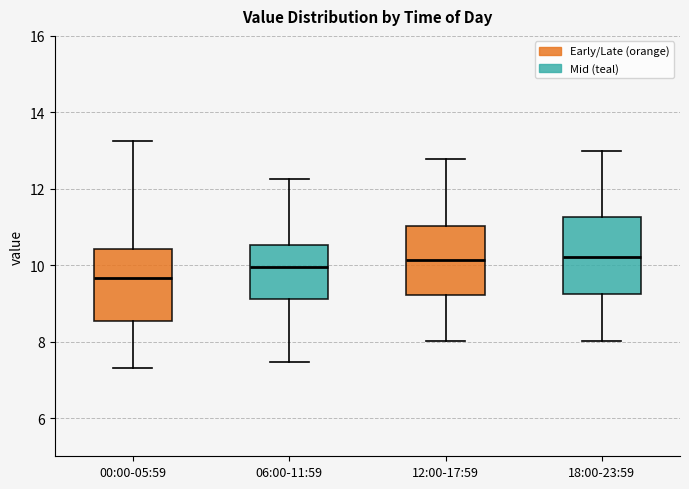

Where does the lower whisker of the box for 12:00-17:59 end on the y-axis? The values are not printed on the chart, so give them approximately, as read against the axis.

8.0